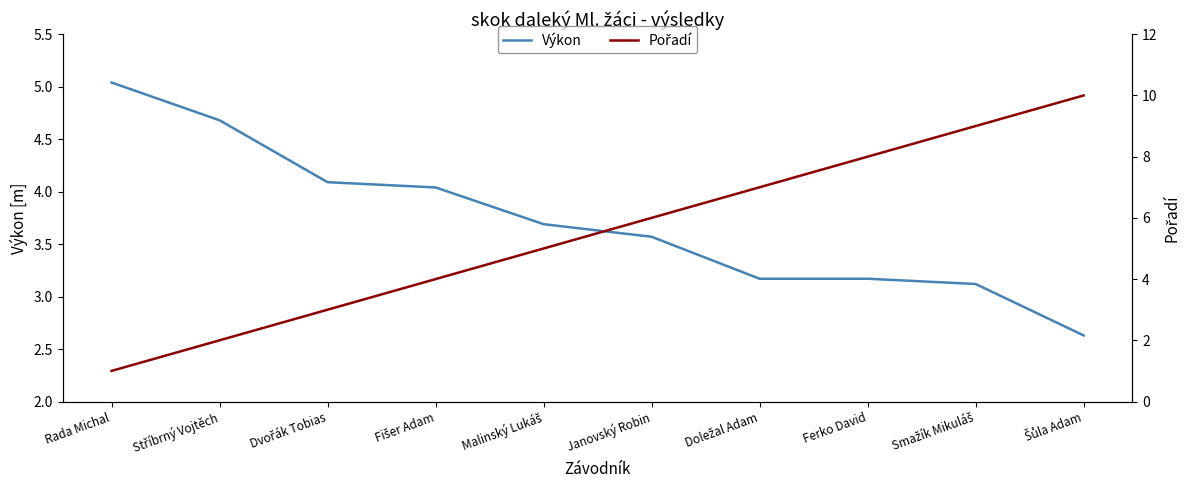

How many lines are shown in the chart?

2